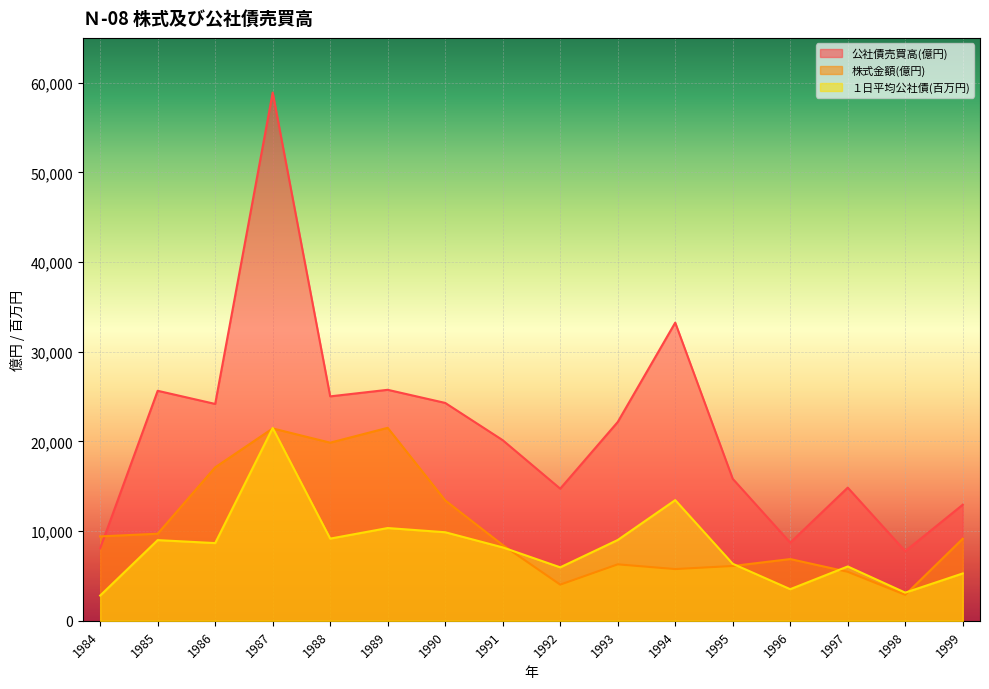

What is the minimum value for １日平均公社債(百万円)?

2817